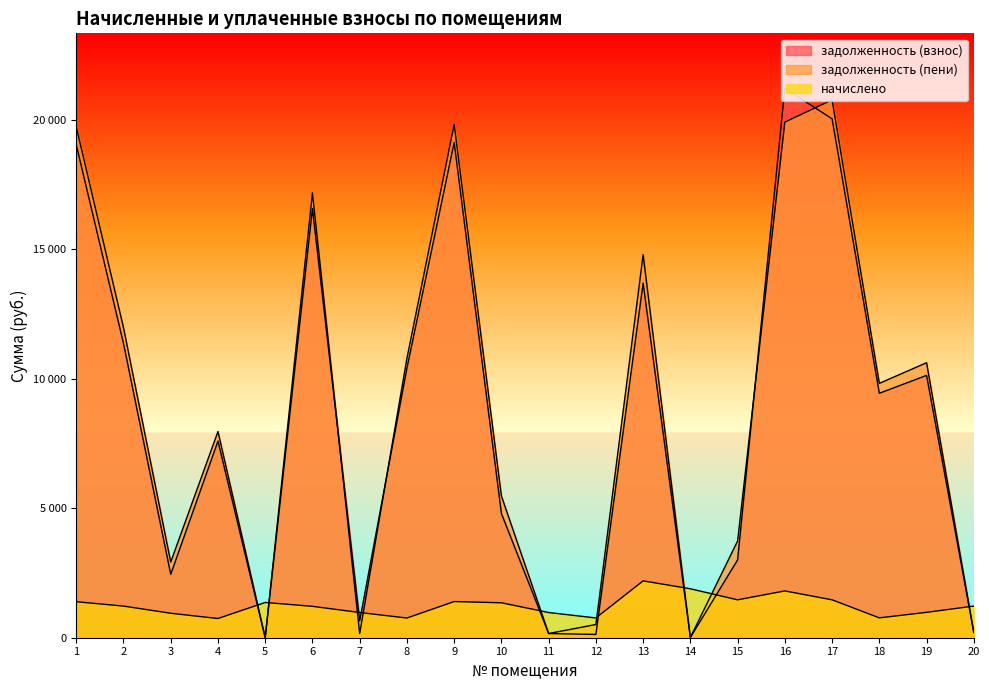

Reading left to right, list all the values displayed in this chart.

задолженность (взнос): 19028.1	11361.0	2448.7	7589.9	0.0	16566.9	651.3	10406.7	19115.2	4795.5	162.2	127.3	13690.1	10.1	3004.1	21209.7	20029.6	9436.4	10126.1	203.5
задолженность (пени): 19722.9	11971.6	2920.9	7960.3	0.0	17172.7	162.2	10786.7	19813.2	5469.6	162.2	508.9	14787.2	10.1	3735.4	19903.1	20761.0	9819.6	10615.8	203.5
начислено: 1389.7	1221.1	944.5	740.9	1361.0	1211.6	973.1	760.0	1396.0	1348.3	973.1	763.2	2194.2	1888.9	1462.8	1806.2	1462.8	766.4	979.4	1221.1